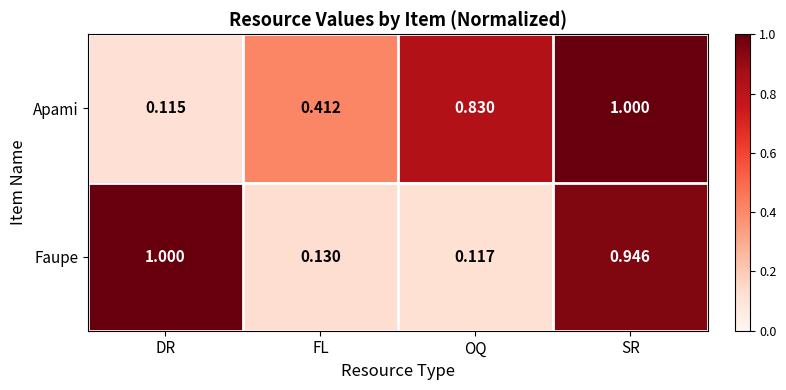

Which series has the widest spread of values?

Apami